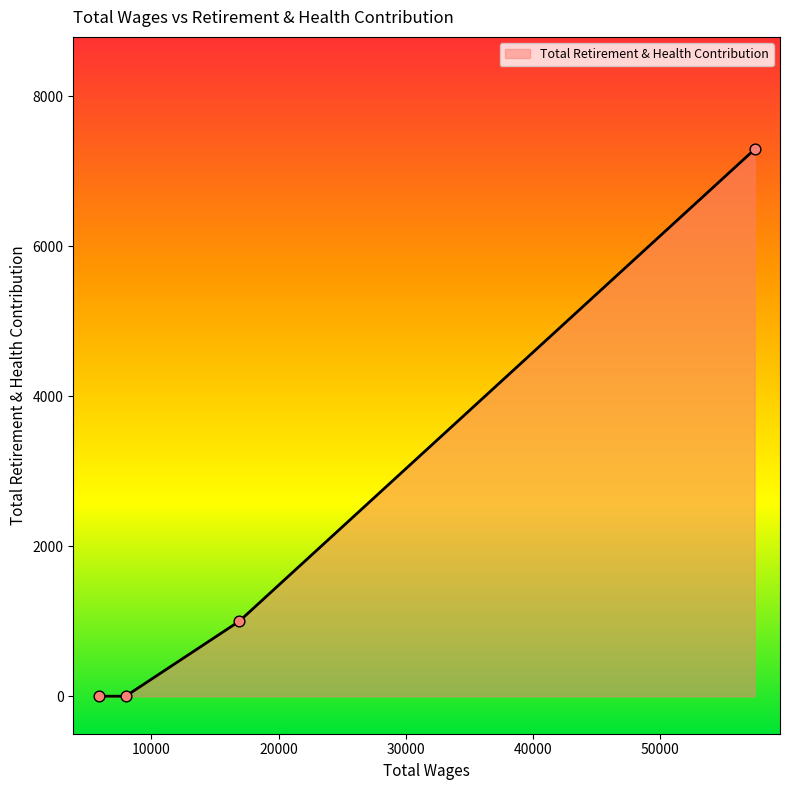

What is the difference between the maximum and minimum values?

7289